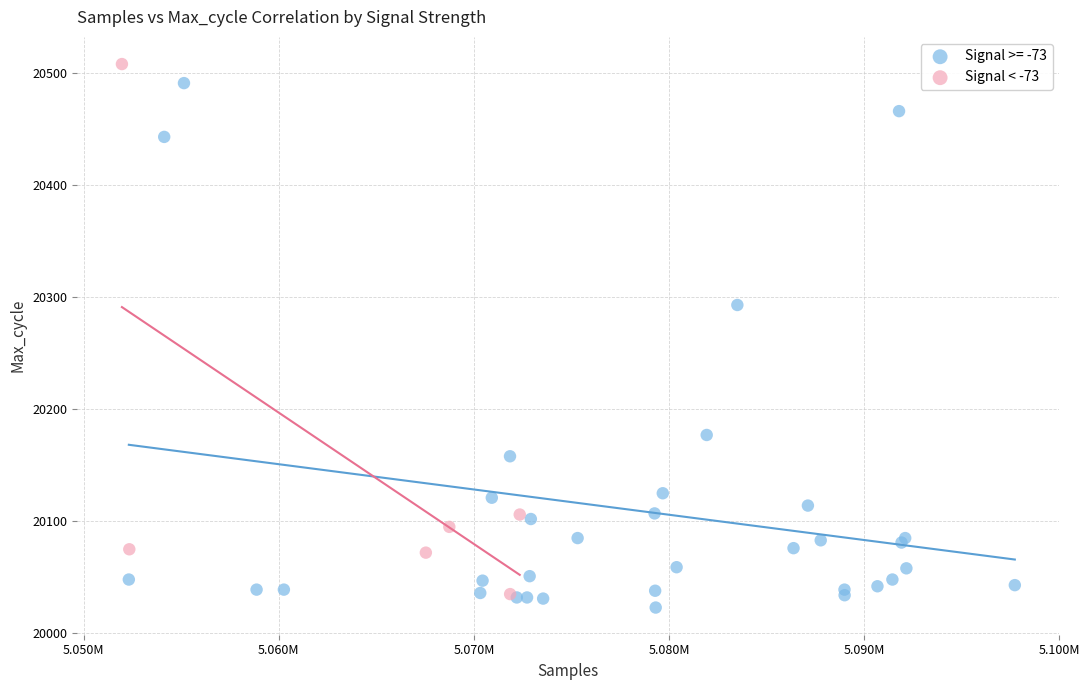

What are all the series names shown in the legend?

Signal >= -73, Signal < -73